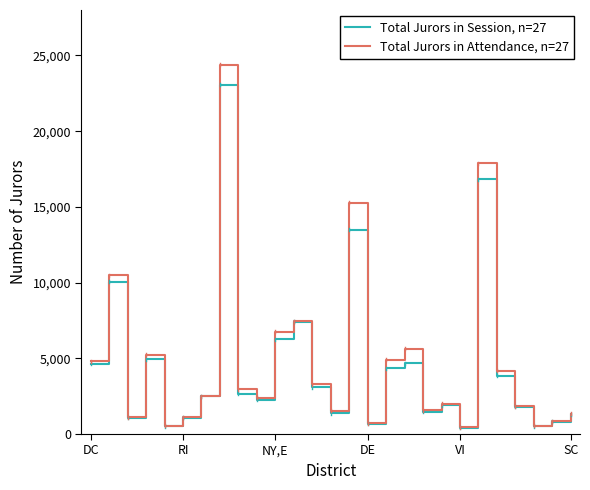

List the series in order of their peak value, highest first.

Total Jurors in Attendance, n=27, Total Jurors in Session, n=27